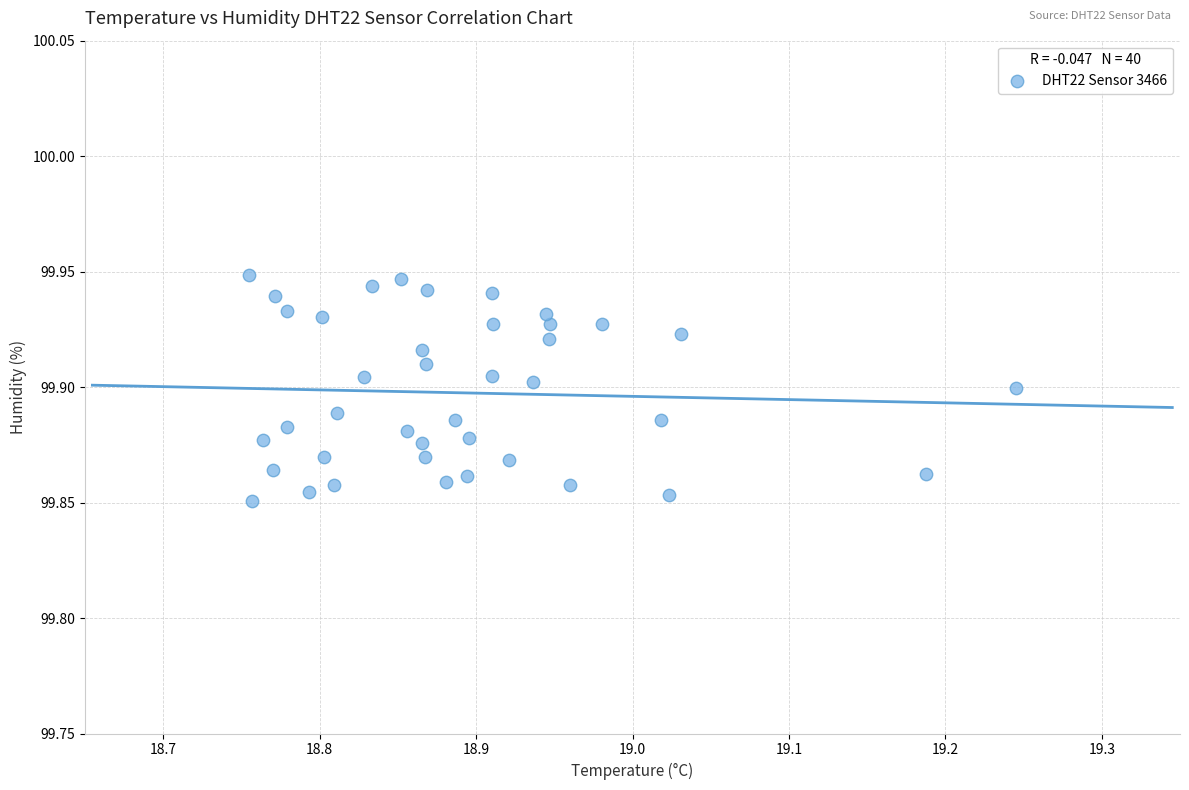

What is the range of X values (max minus min)?

0.5